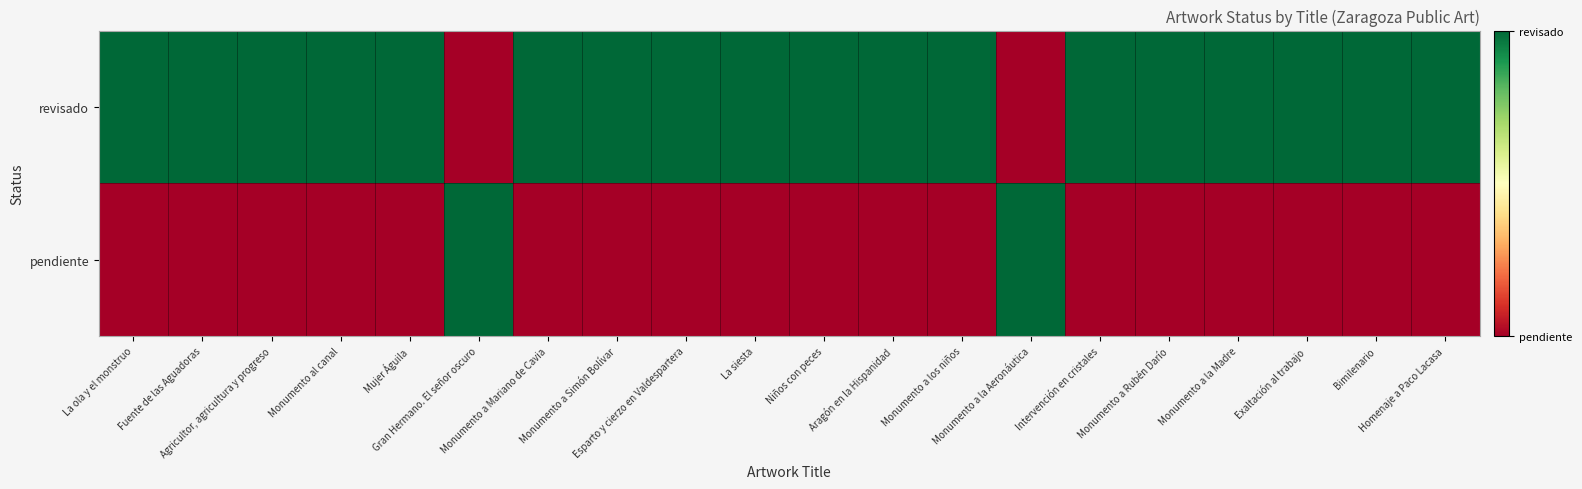

What is the total value across all series at Niños con peces?

1